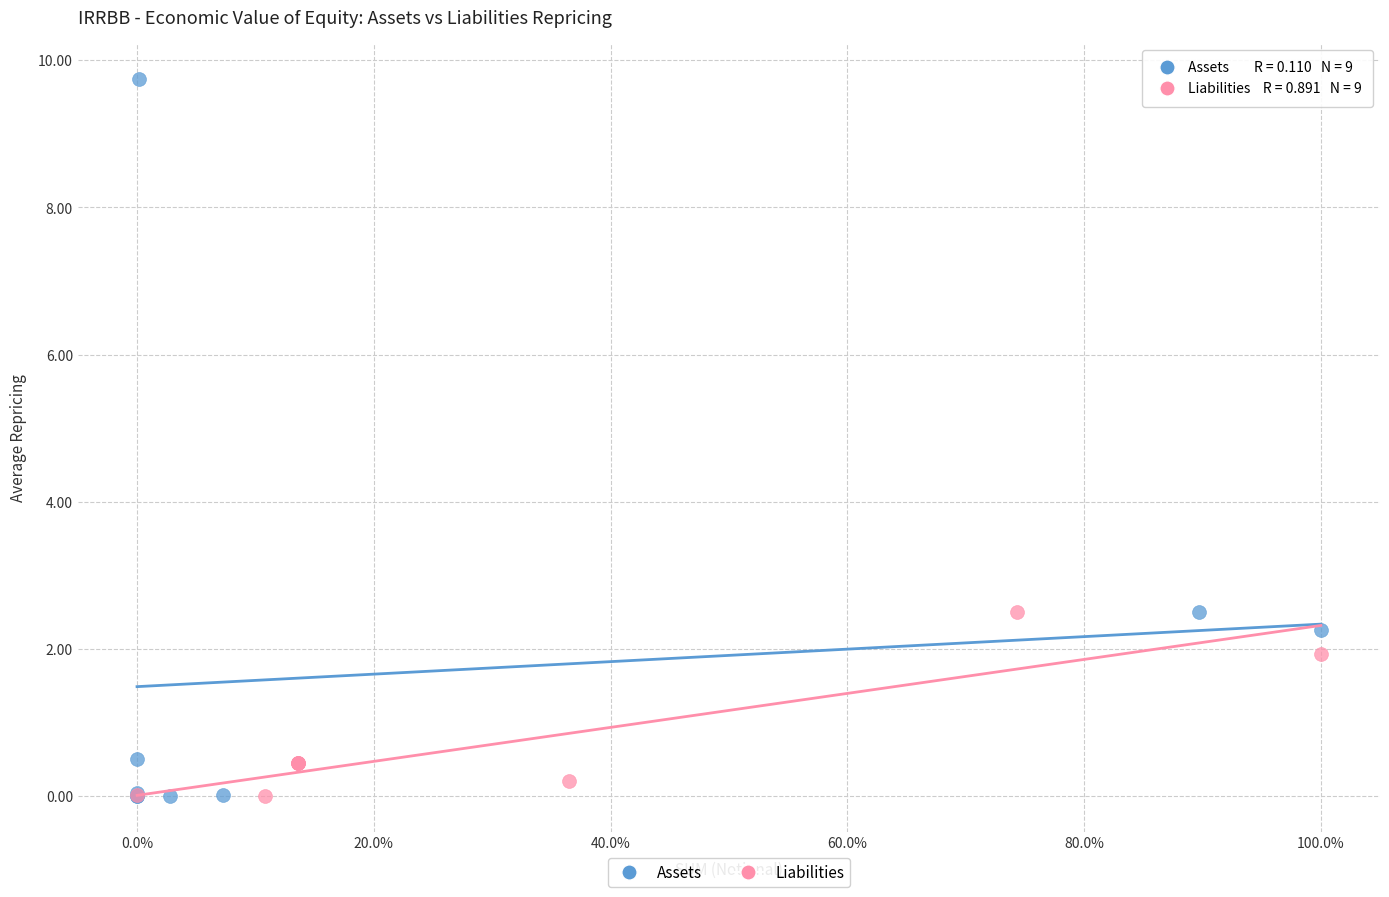

Which series has the largest Y range (max minus min)?

Assets